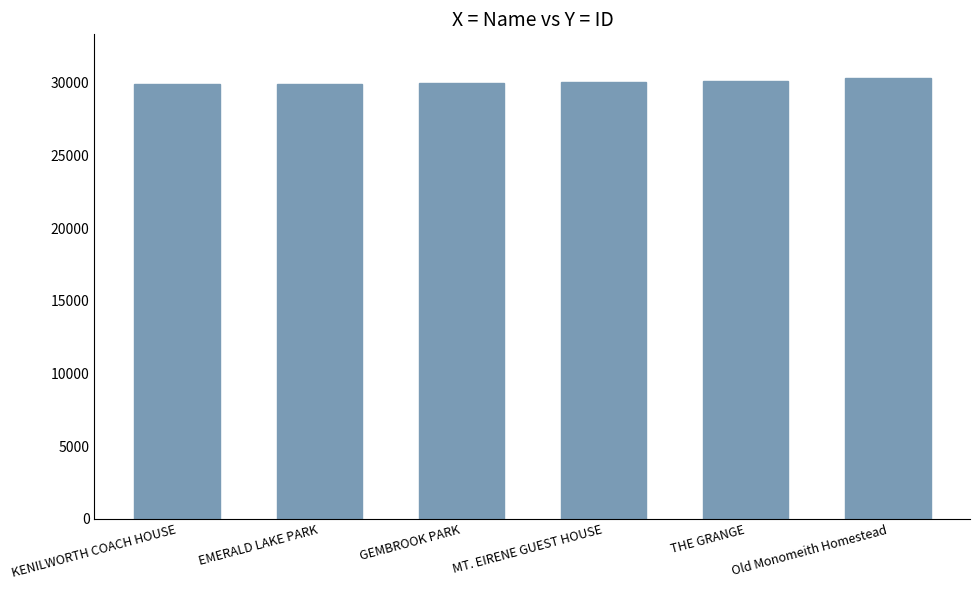

How many distinct data groups are displayed?

1